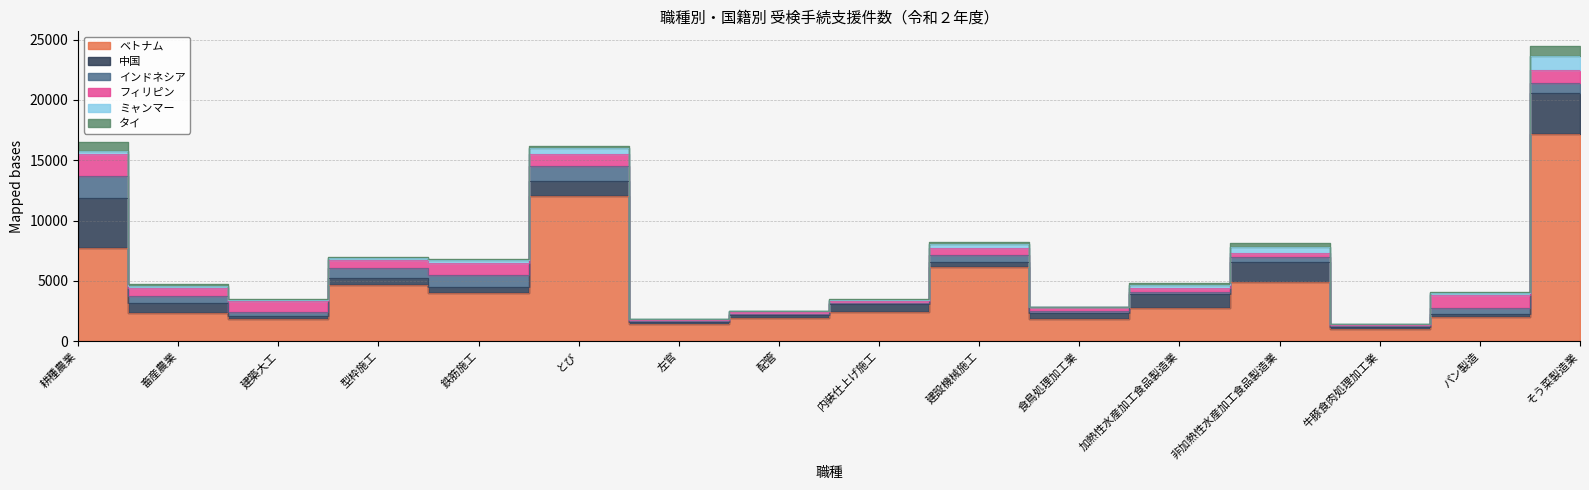

Is the value of ベトナム at 加熱性水産加工食品製造業 greater than the value of タイ at 内装仕上げ施工?

Yes